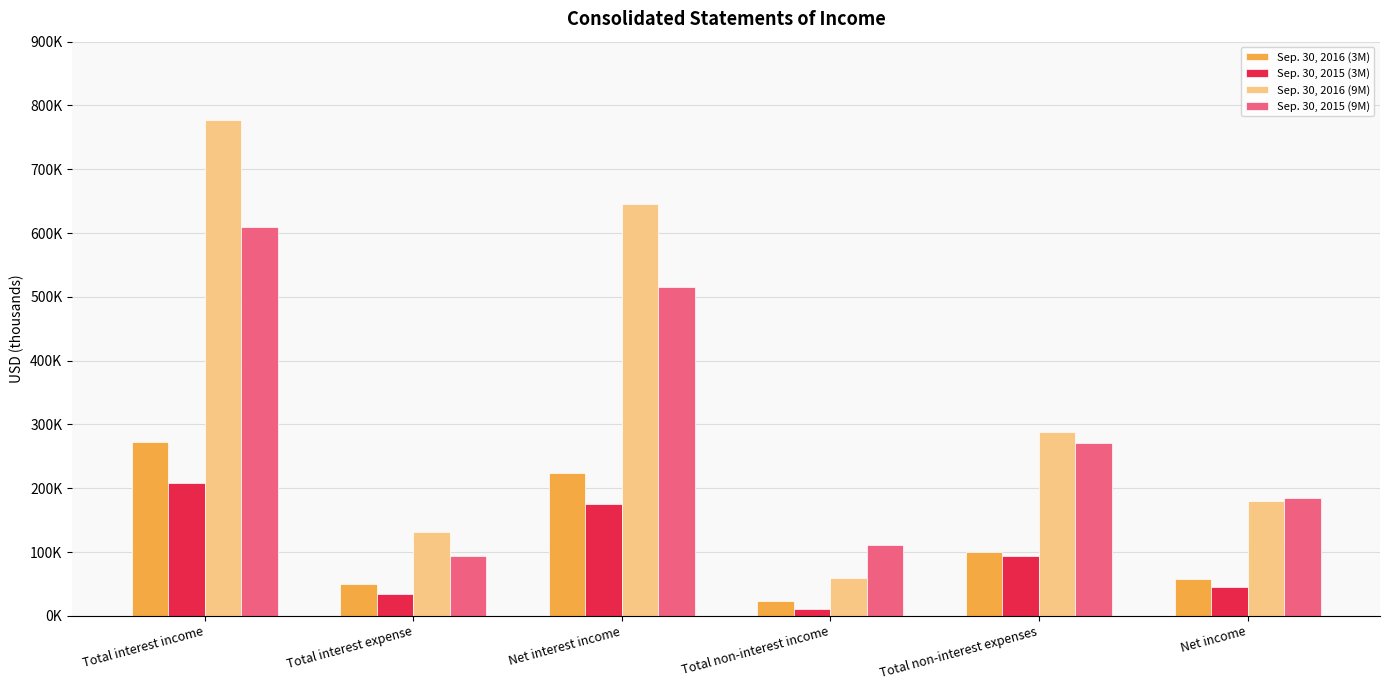

At which category is the sum across all series the highest?

Total interest income